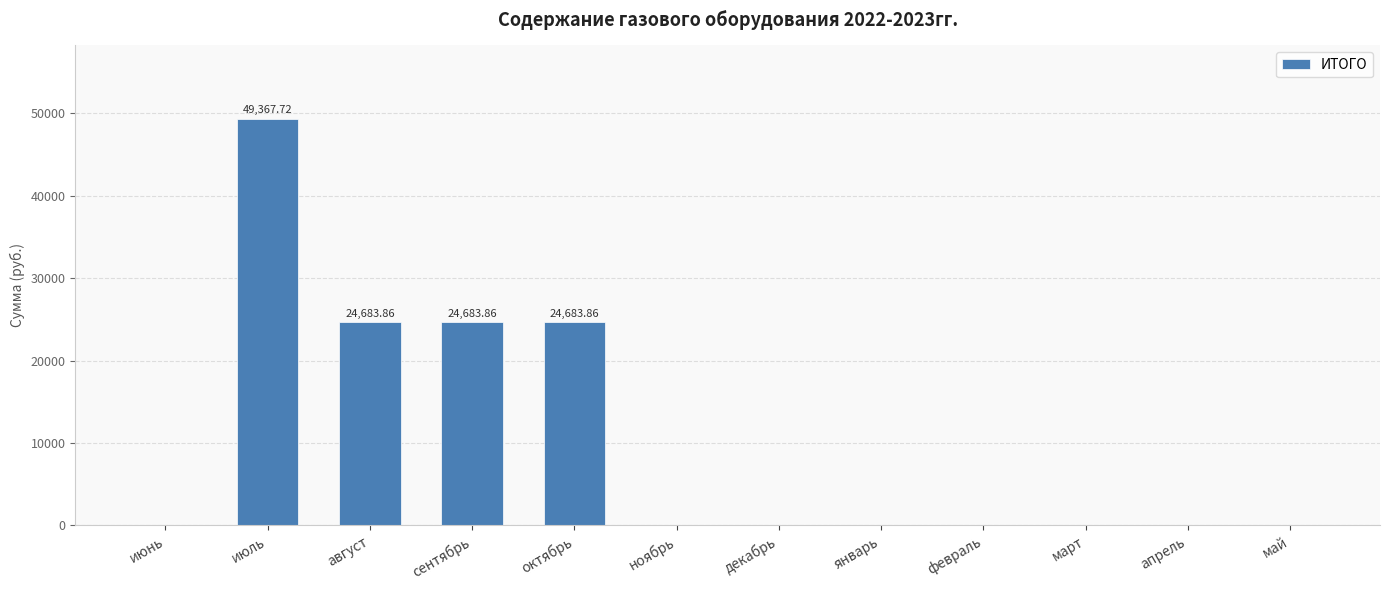

Reading left to right, what are all the values shown in this chart?

июнь=0.0	июль=49367.7	август=24683.9	сентябрь=24683.9	октябрь=24683.9	ноябрь=0.0	декабрь=0.0	январь=0.0	февраль=0.0	март=0.0	апрель=0.0	май=0.0